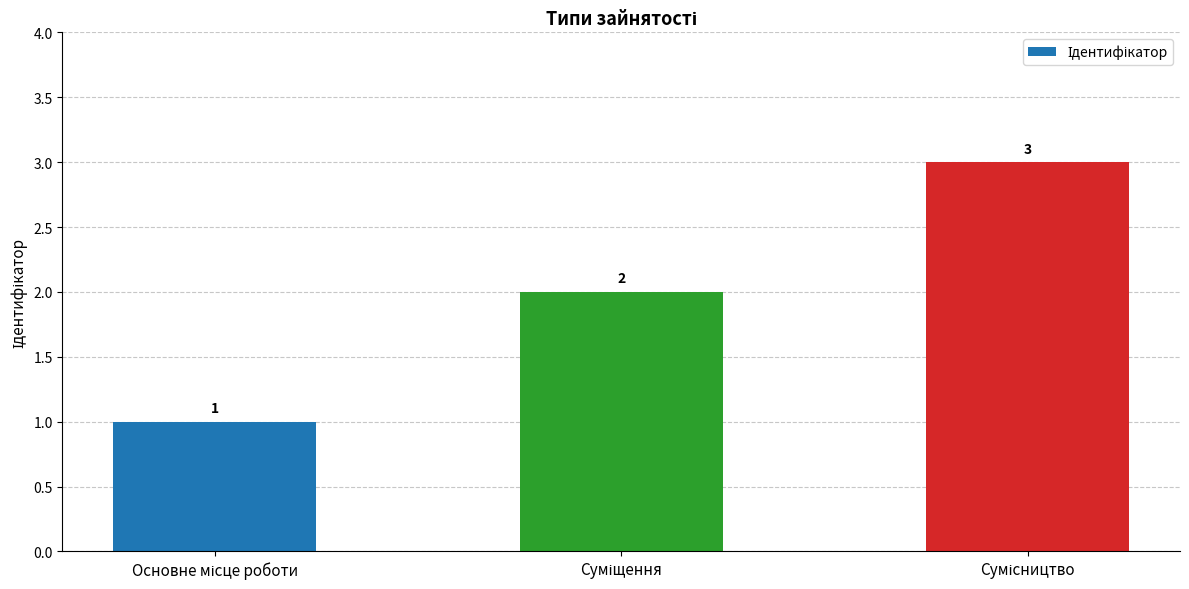

How many series are shown in this chart?

1